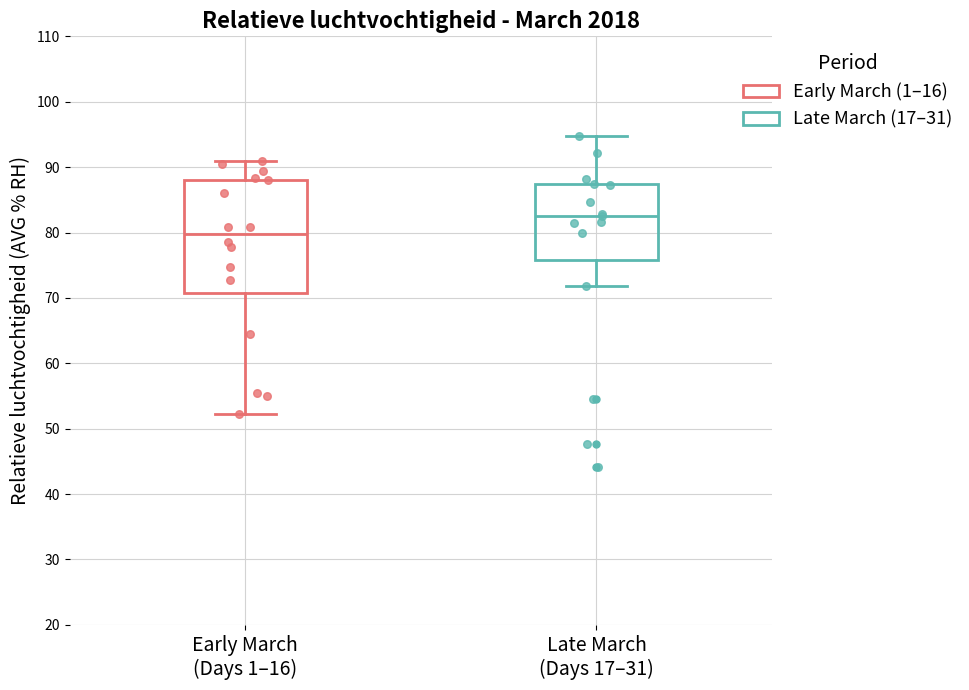

Reading left to right, read every box against the y-axis: the position of its median line, the range the box covers, and the ends of its whiskers. The values are not printed on the chart, so give them approximately, as read against the axis.

Early March (Days 1–16): median 80, box 71 to 88, whiskers 52 to 91
Late March (Days 17–31): median 83, box 76 to 87, whiskers 72 to 95